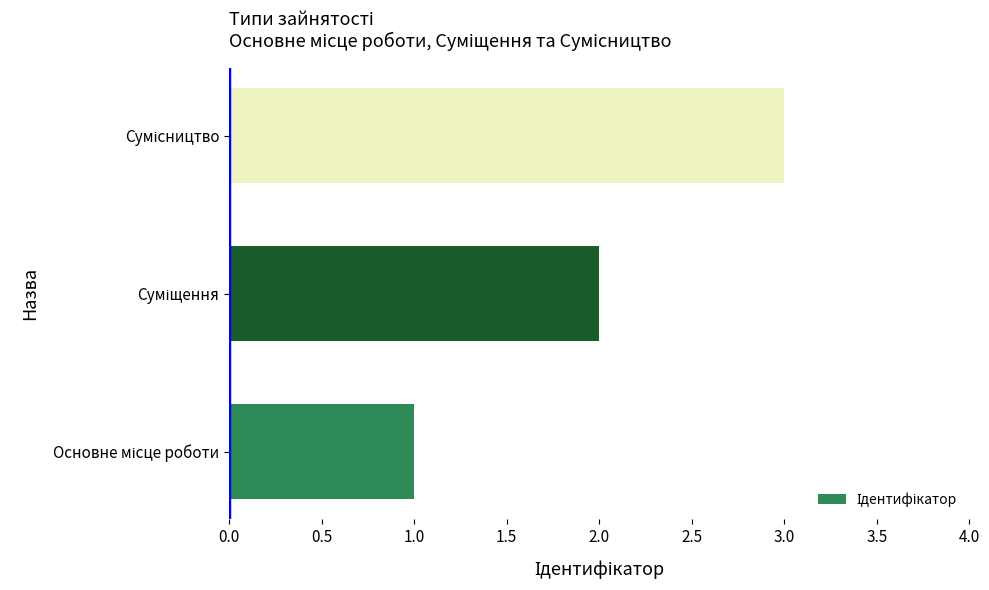

What is the sum of all values?

6